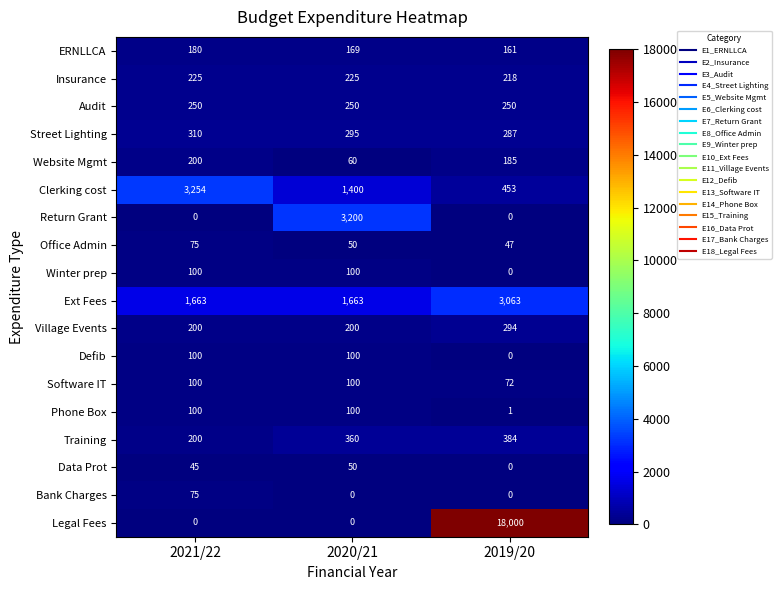

What is the difference between the Data Prot values at 2019/20 and 2021/22?

45